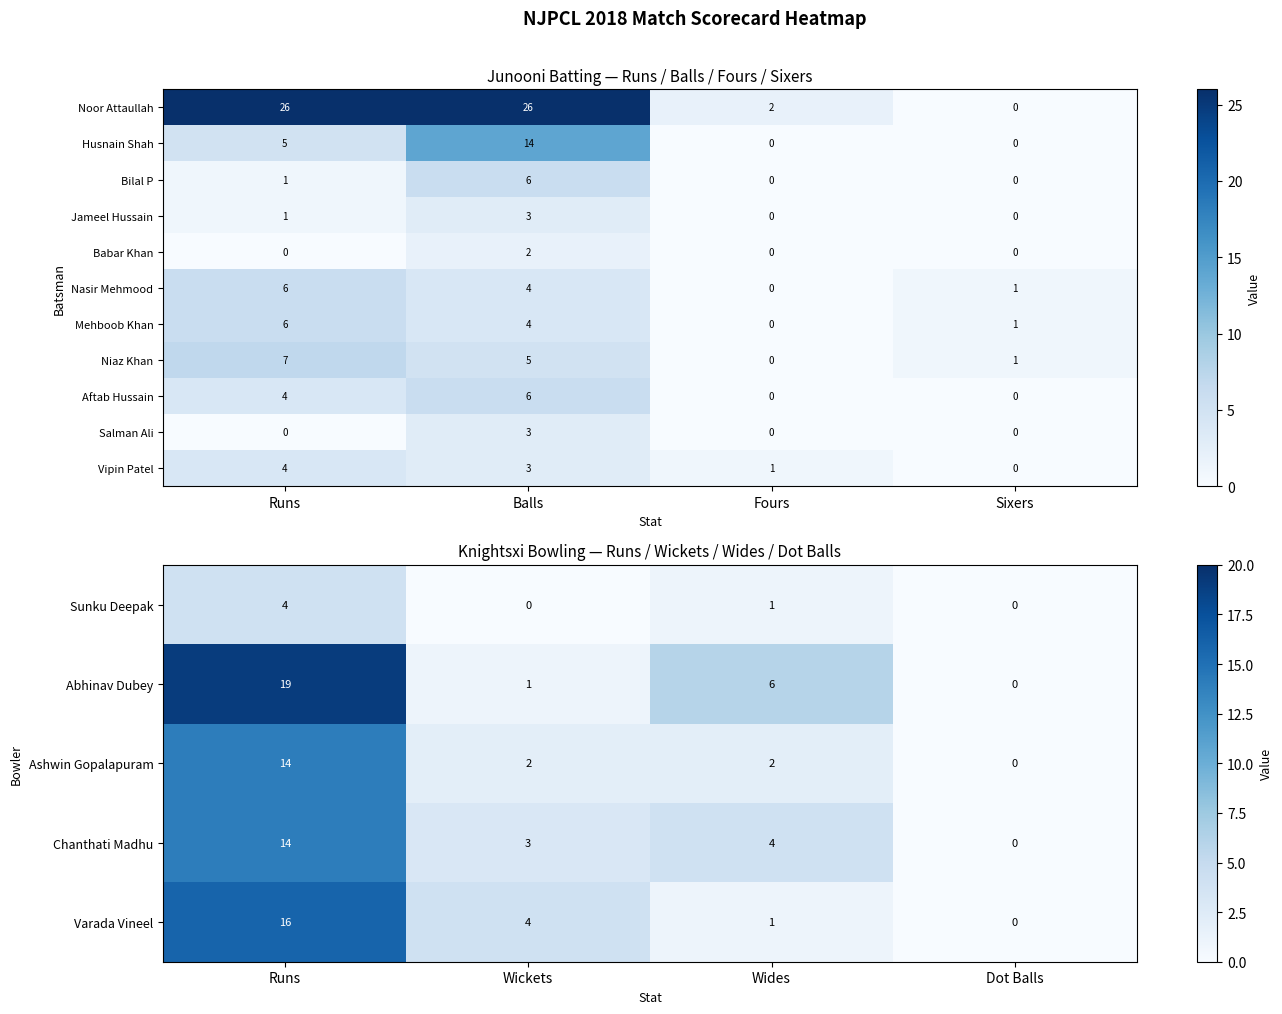

How many Bilal P values are between 0 and 6?

4